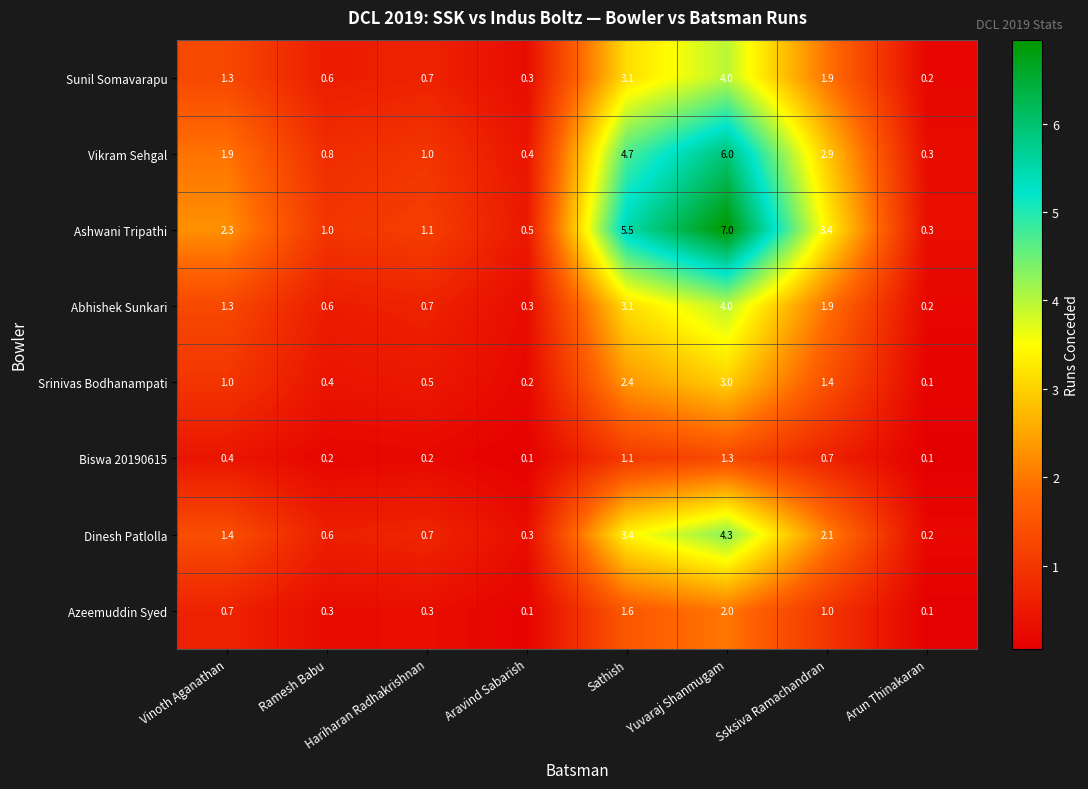

Which series has the largest total across all categories?

Ashwani Tripathi